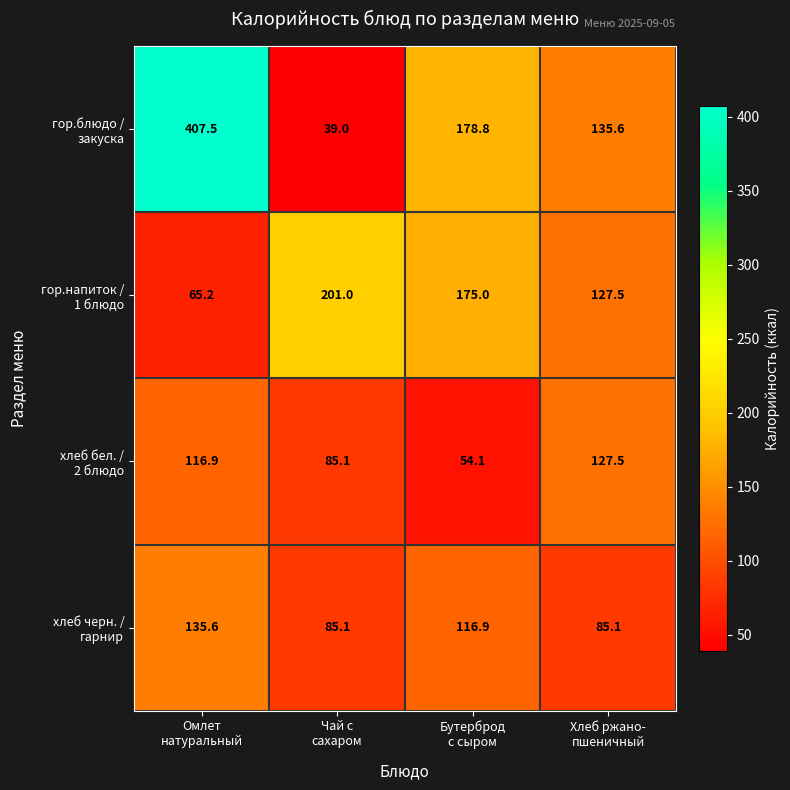

At how many categories does at least one series exceed 88?

4